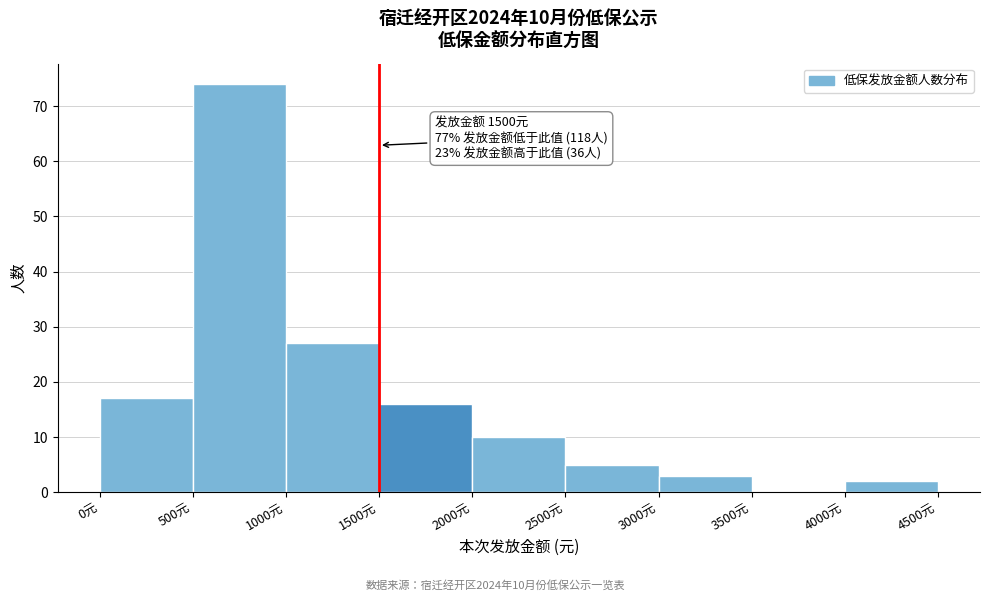

Which range on the x-axis has the tallest bar?

500 to 1000